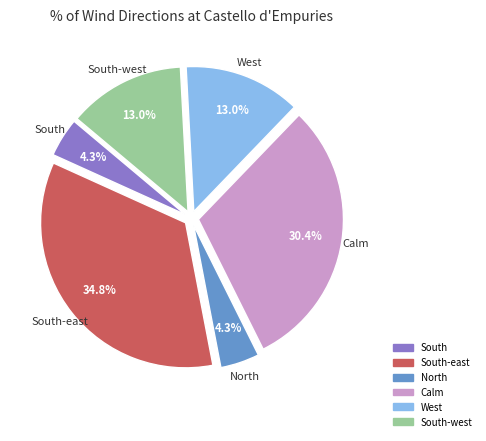

Is there a majority slice in this chart?

No